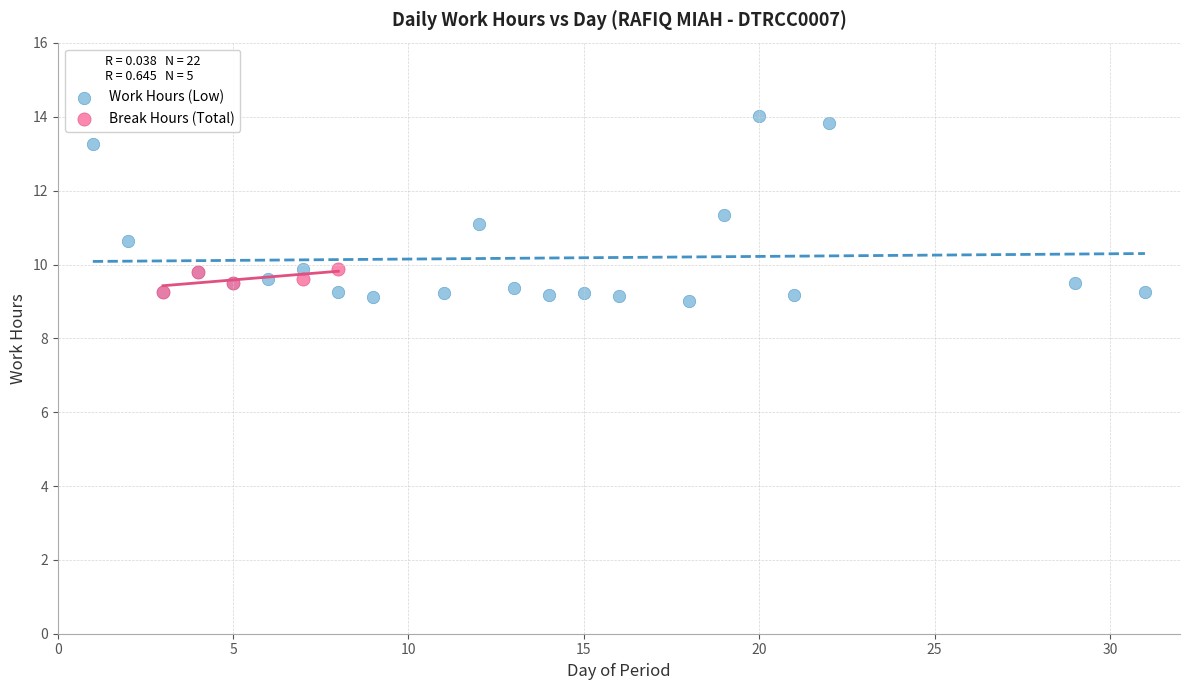

Which series contains the highest Y value?

Work Hours (Low)